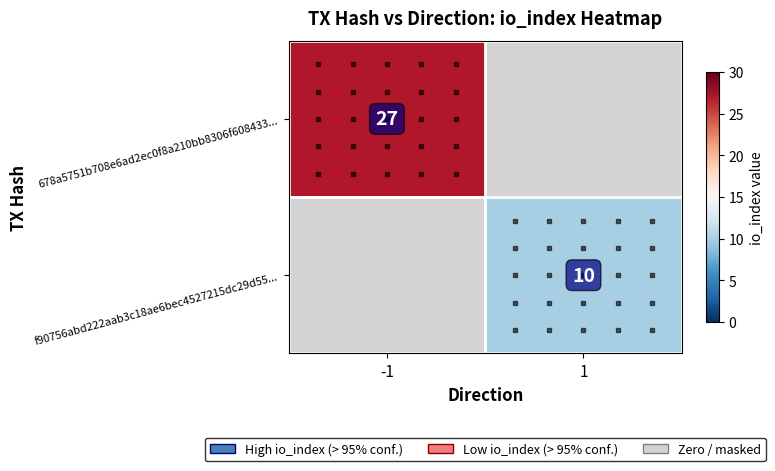

Is the value of f90756abd222aab3c18ae6bec4527215dc29d55... at 1 greater than the value of 678a5751b708e6ad2ec0f8a210bb8306f608433... at -1?

No